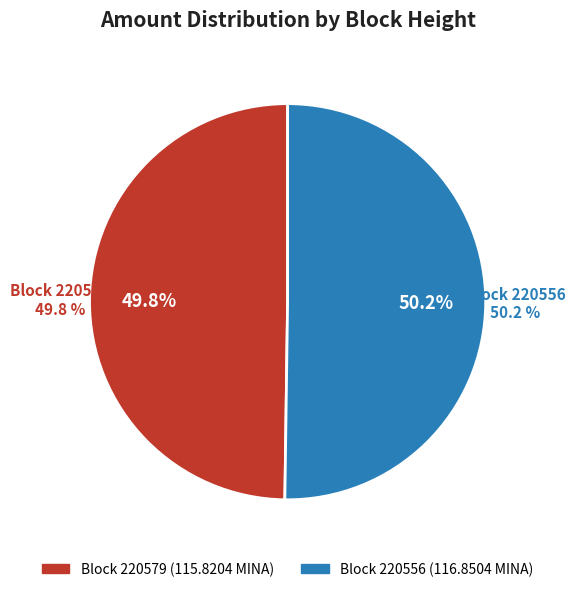

Rank the categories by value from lowest to highest.

220579, 220556